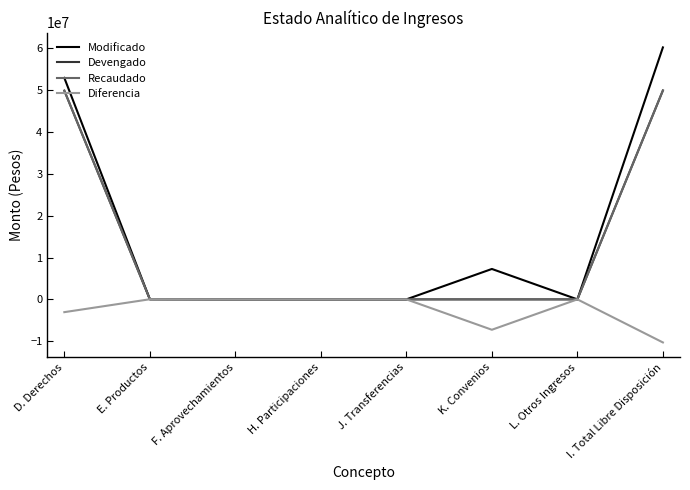

Does the chart have visible grid lines?

No